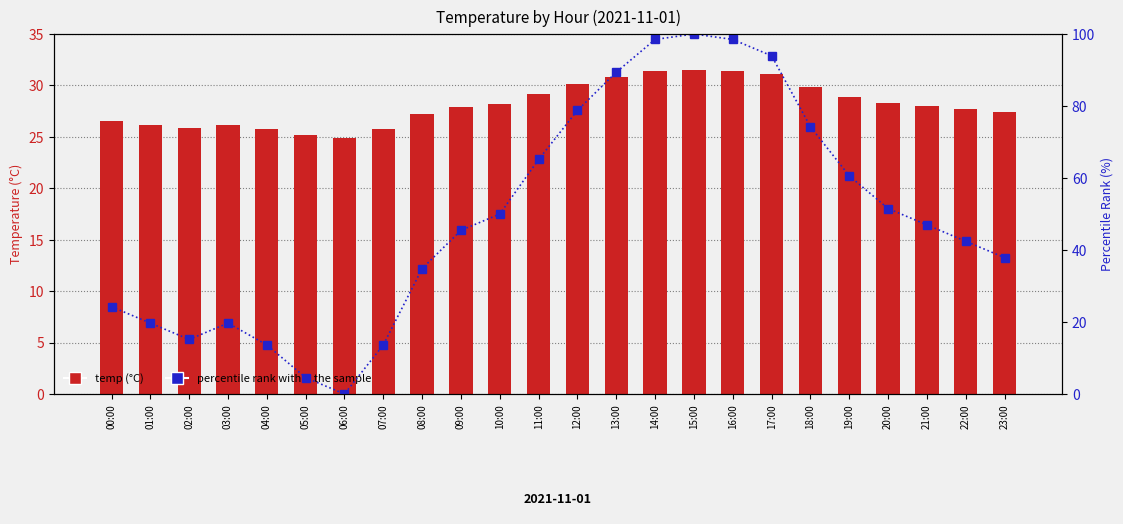

Which category has the highest value across all series?

15:00